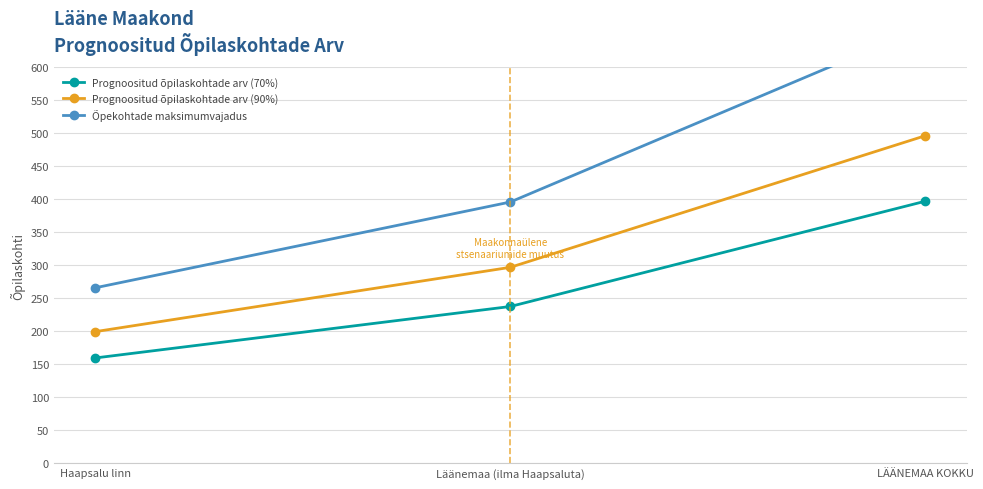

At which category does the chart reach its minimum across all series?

Haapsalu linn